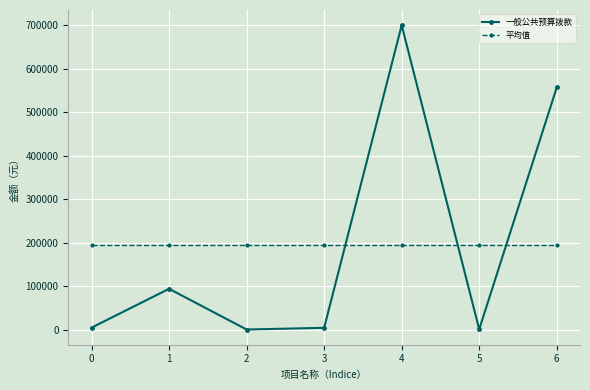

True or false: 平均值 has a value of 99483.2 at 0.

False